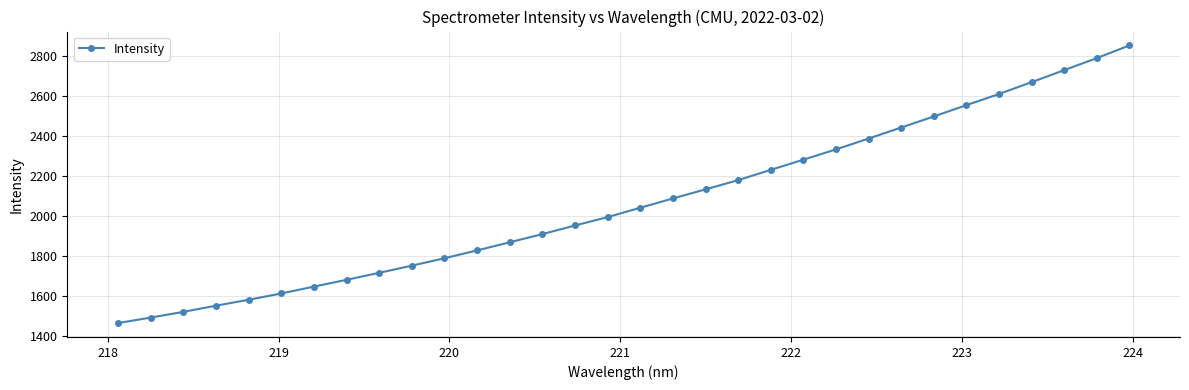

What is the value of the 1st point from the left?

1463.5